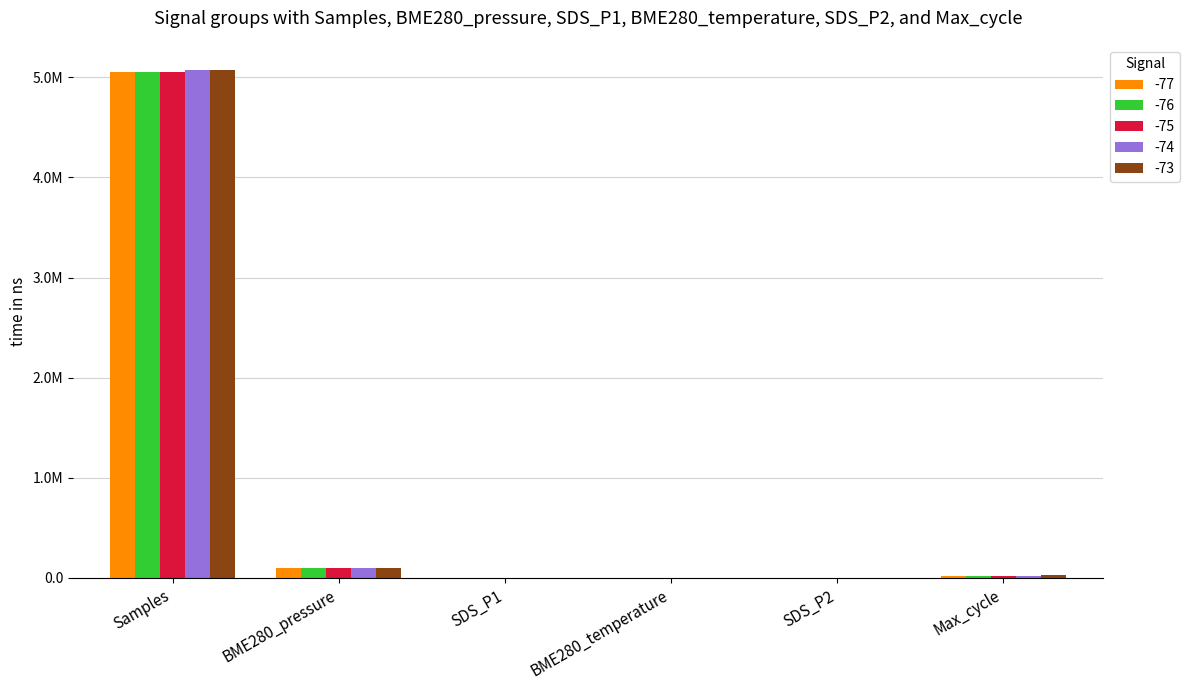

What are all the series names shown in the legend?

-77, -76, -75, -74, -73